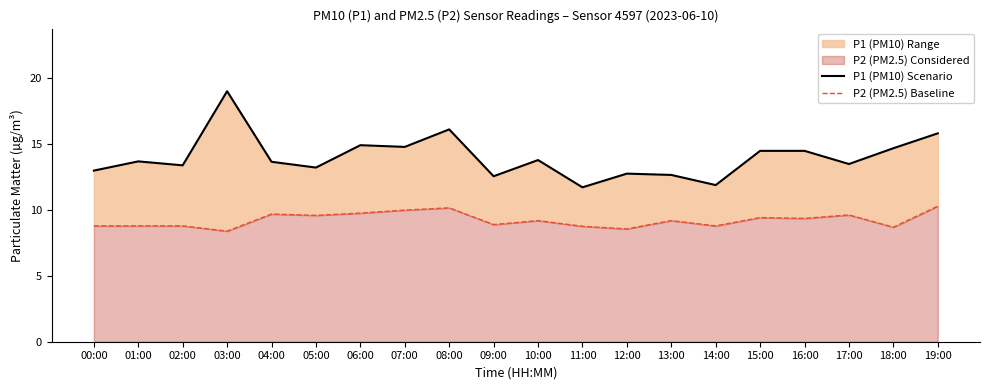

List the series in order of their overall mean, lowest first.

P2 (PM2.5) Baseline, P1 (PM10) Scenario